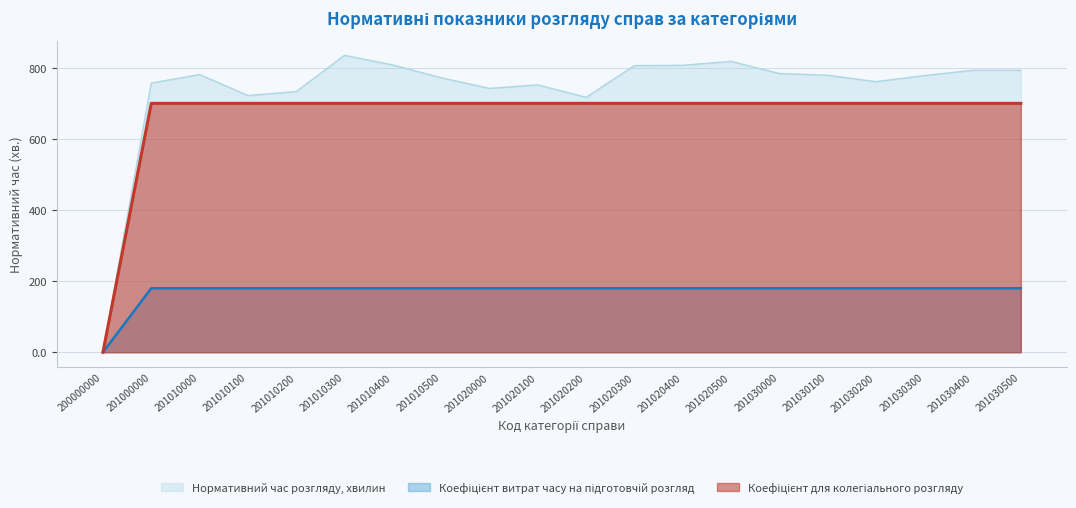

True or false: Коефіцієнт витрат часу на підготовчій розгляд and Коефіцієнт для колегіального розгляду intersect in this chart.

False